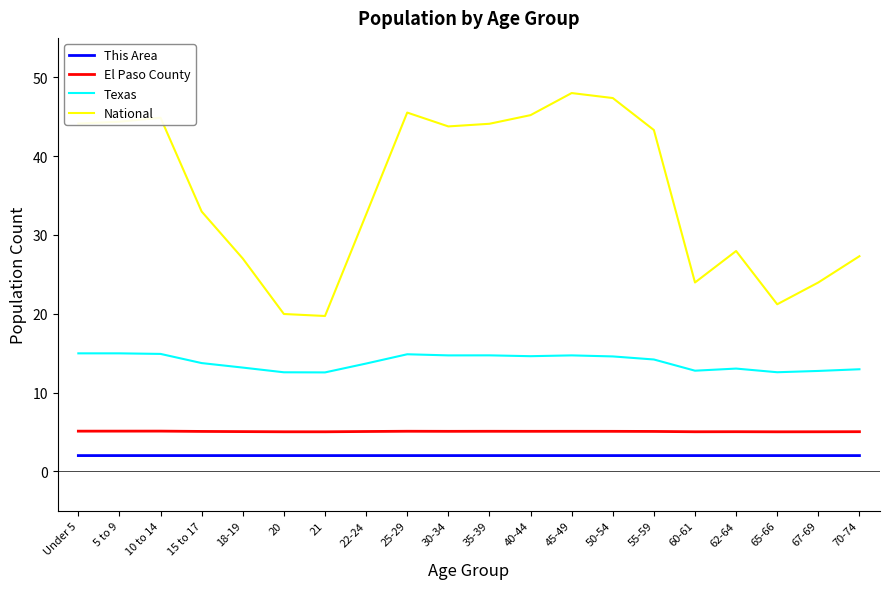

What is the spread (max minus min) of values at 25-29?

43.5